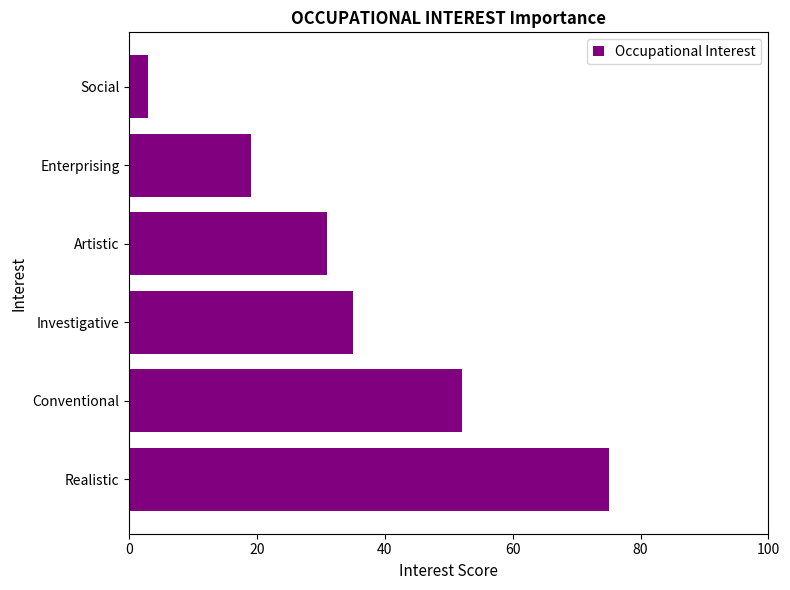

Are the bars grouped side by side (vs. stacked)?

No